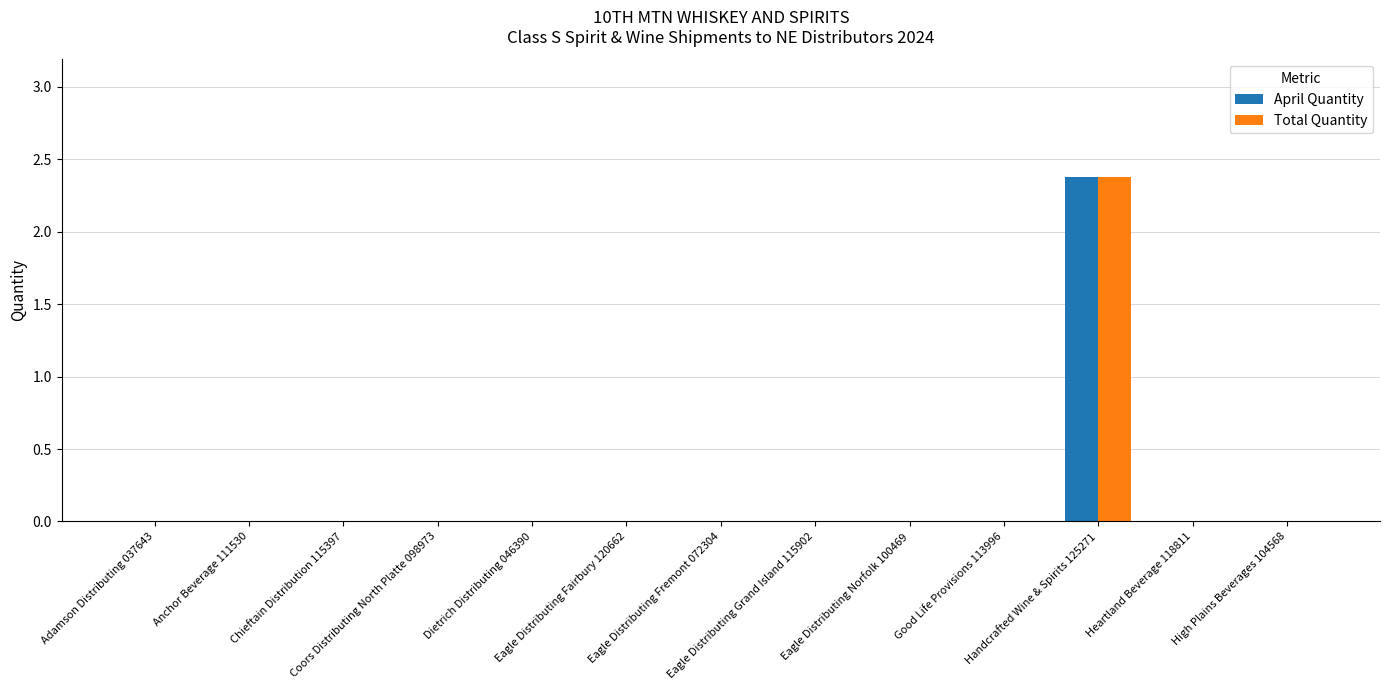

What are all the series names shown in the legend?

April Quantity, Total Quantity